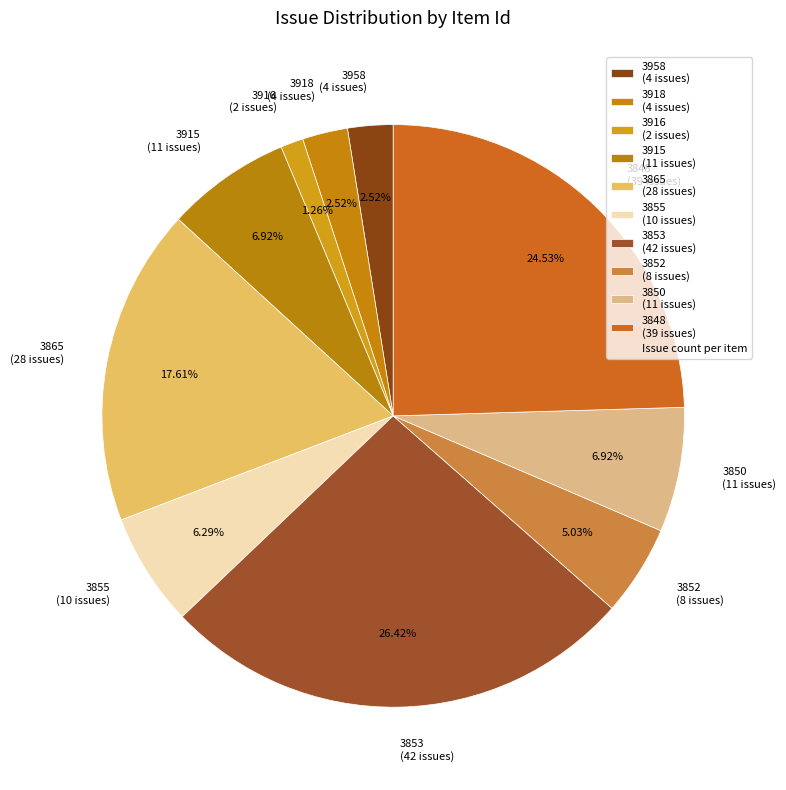

Which slice is the smallest?

3916